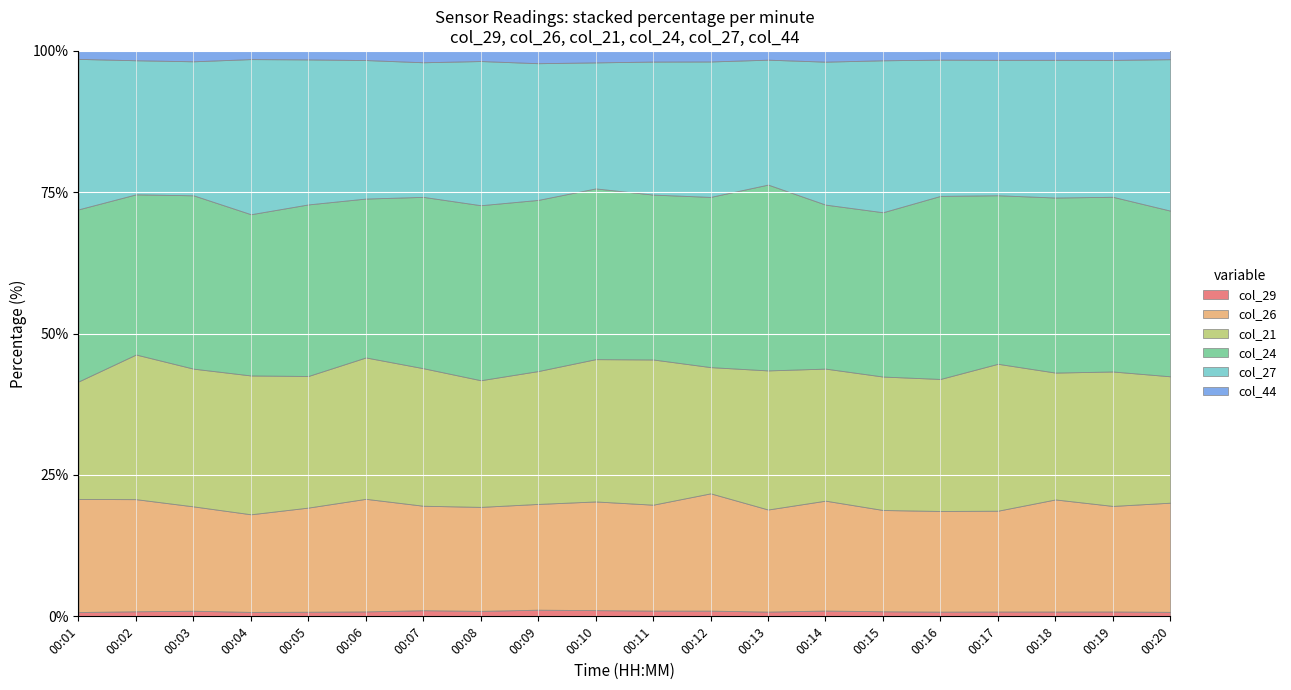

What is the value of the col_29 point at the 13th from the left?

0.4